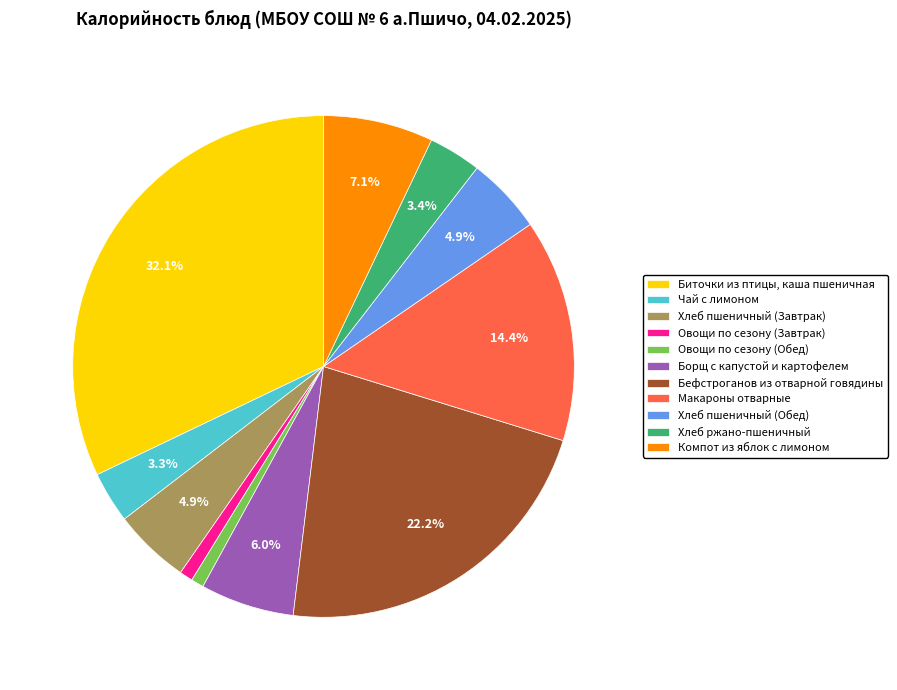

Which slice is the largest?

Биточки из птицы, каша пшеничная